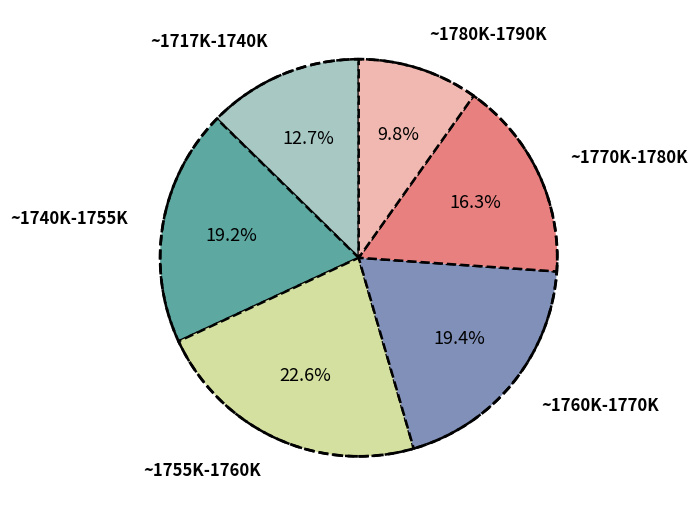

How many segments does this pie chart have?

6